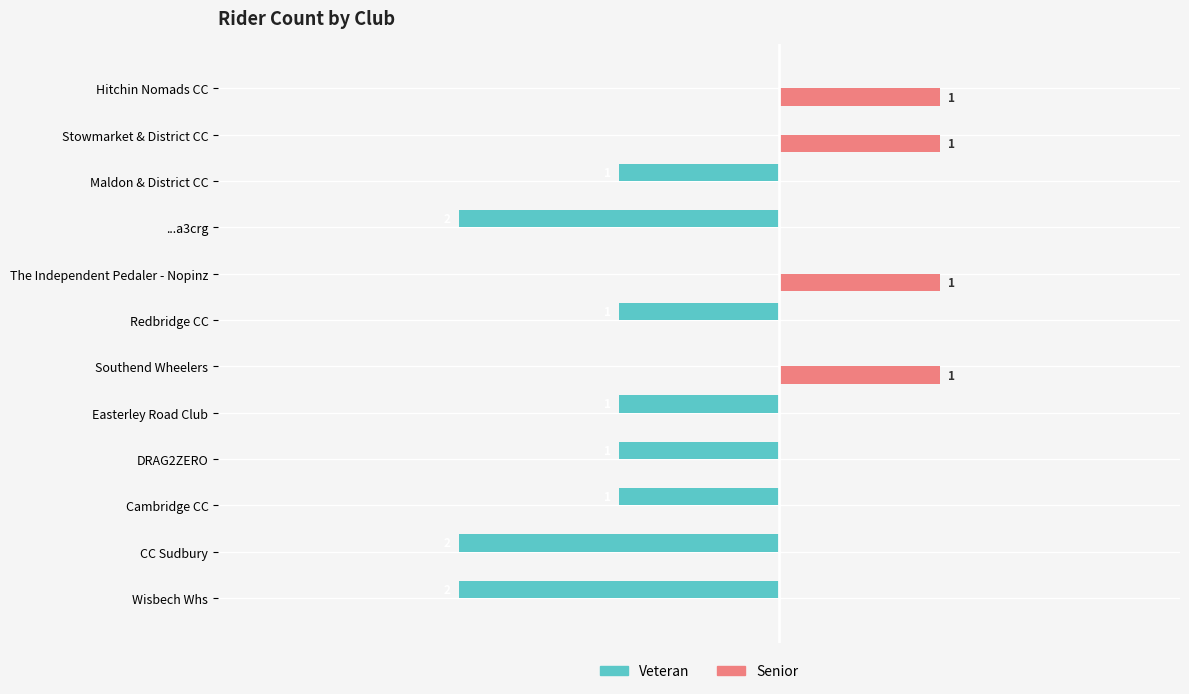

Which series has the largest total across all categories?

Senior